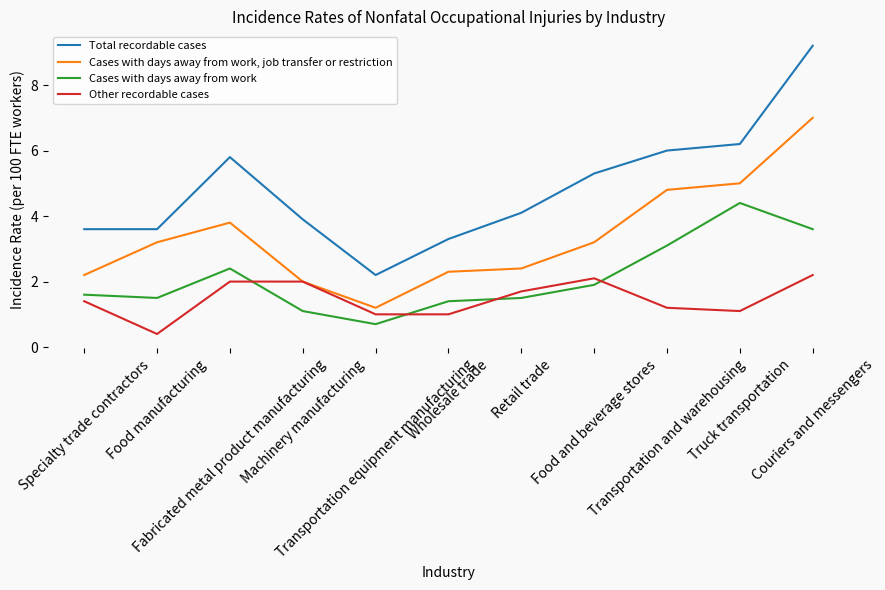

What is the sum of the Total recordable cases values at Wholesale trade and Food manufacturing?

6.9